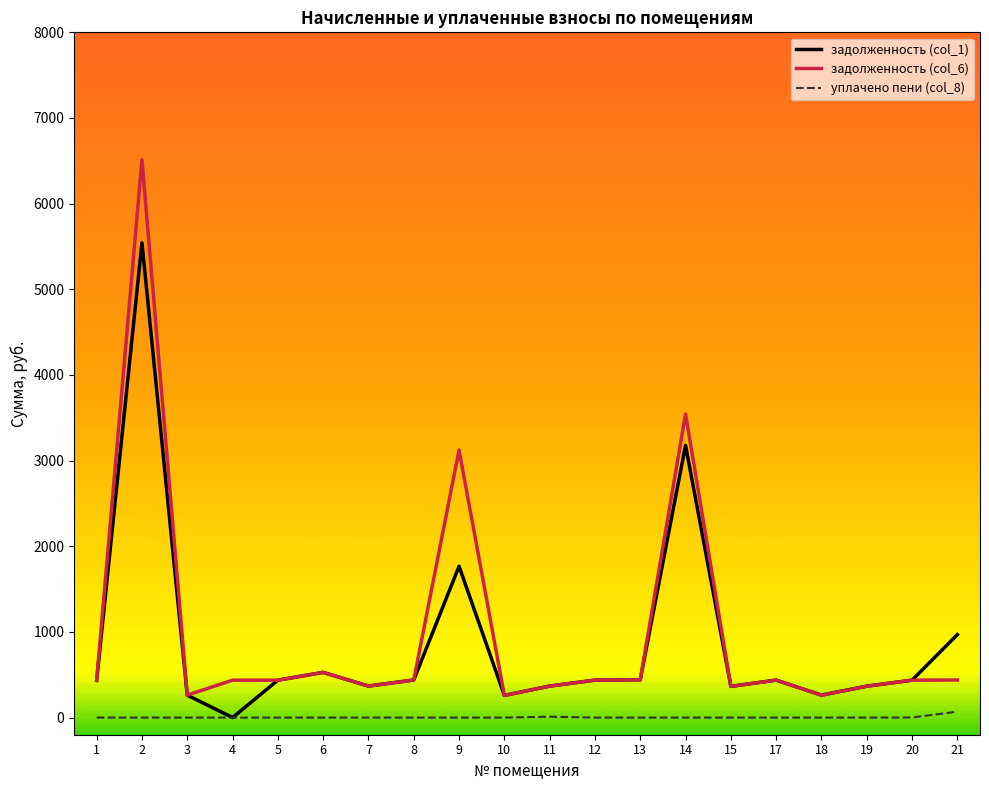

Between 9 and 19, which series saw the biggest shift?

задолженность (col_6)